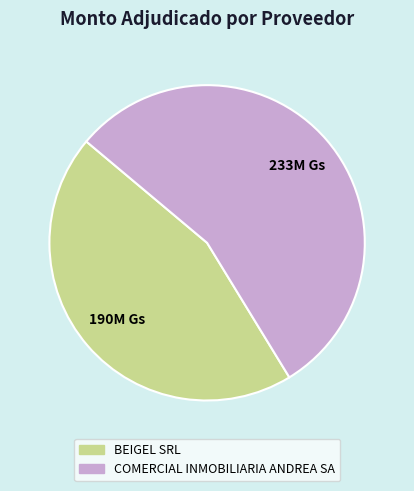

How many slices are in this pie chart?

2